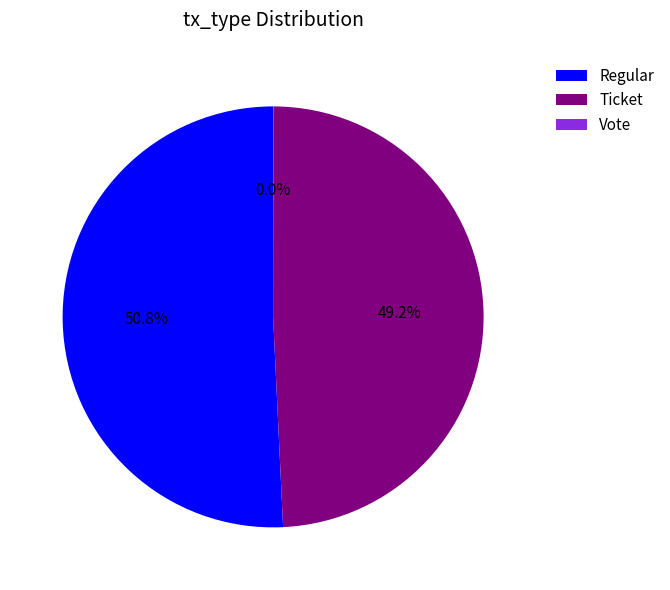

The Ticket slice represents 36% of the pie. True or false?

False